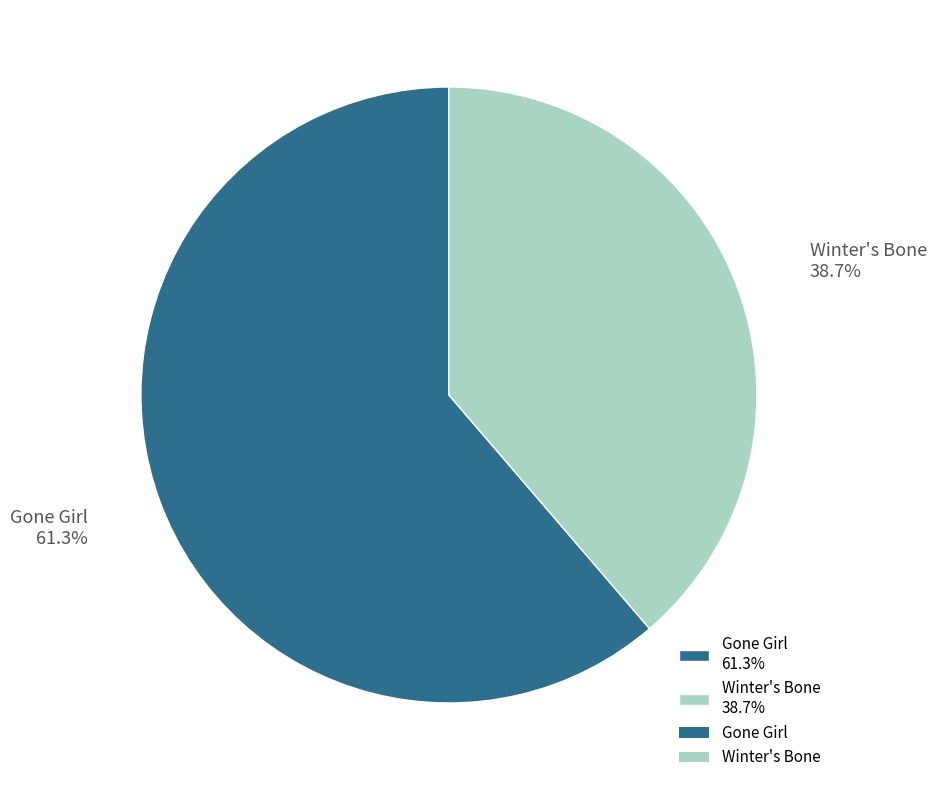

True or false: Winter's Bone accounts for 39% of the total.

True